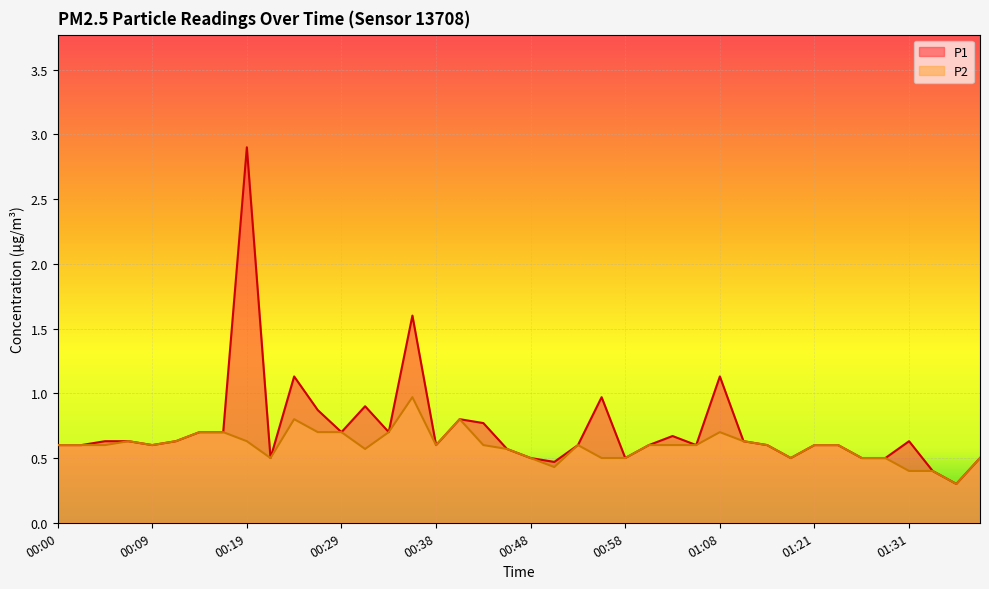

True or false: P2 and P1 cross at least once.

False